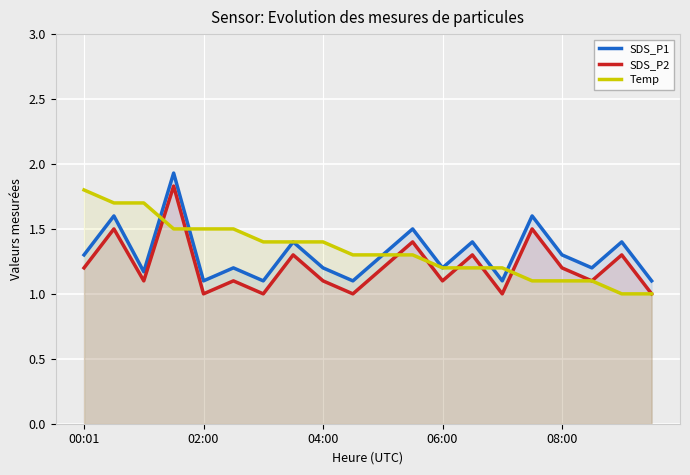

True or false: SDS_P2 has a value of 1.1 at 5.

True